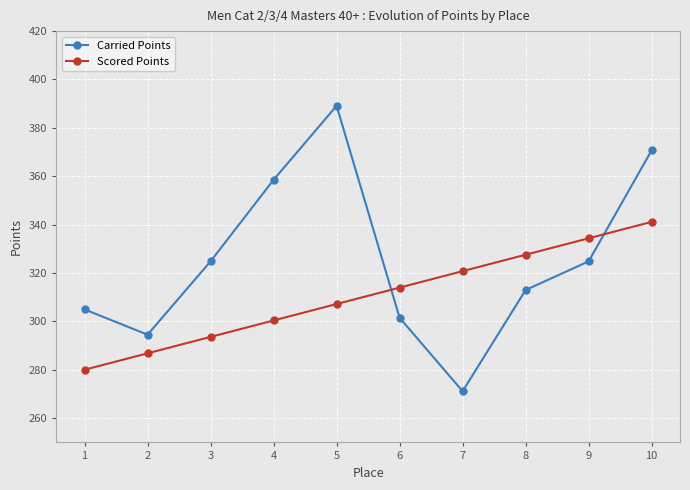

True or false: Carried Points and Scored Points intersect in this chart.

True